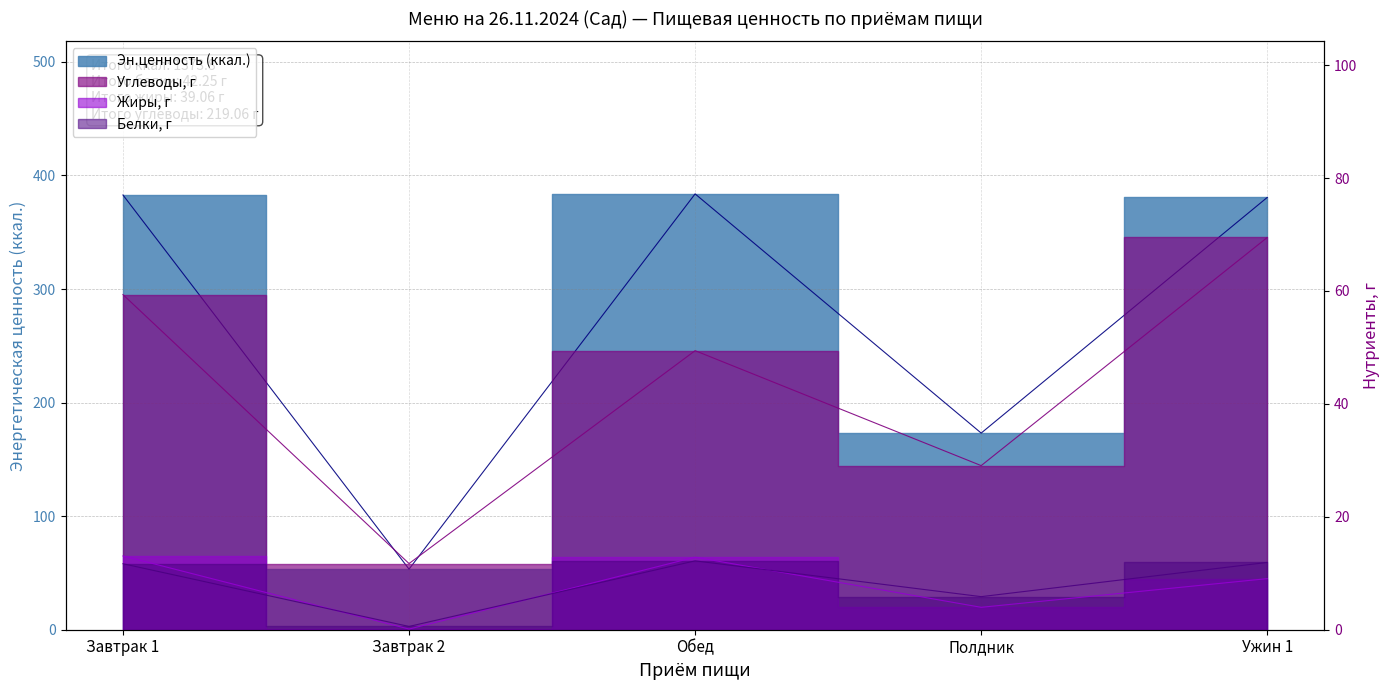

True or false: Жиры, г and Углеводы, г cross at least once.

False